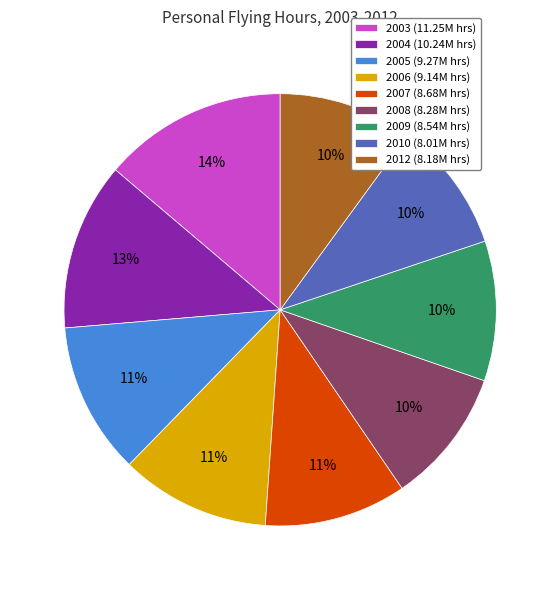

Approximately how many times larger is the value at 2004 (10.24M hrs) compared to 2003 (11.25M hrs)?

0.9